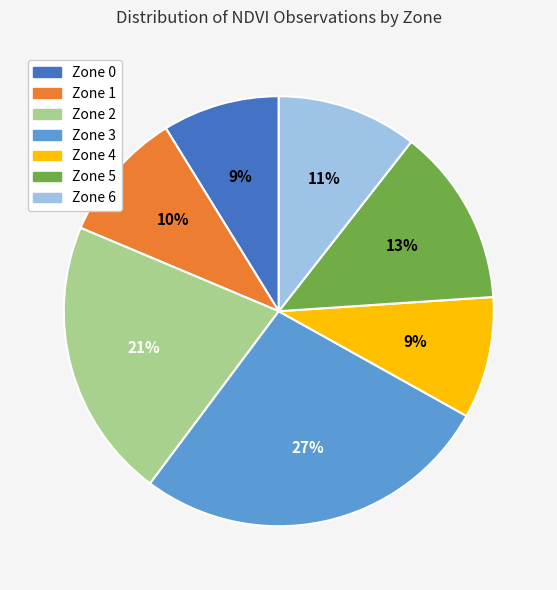

To the nearest percent, what percentage of the pie is Zone 6?

11%